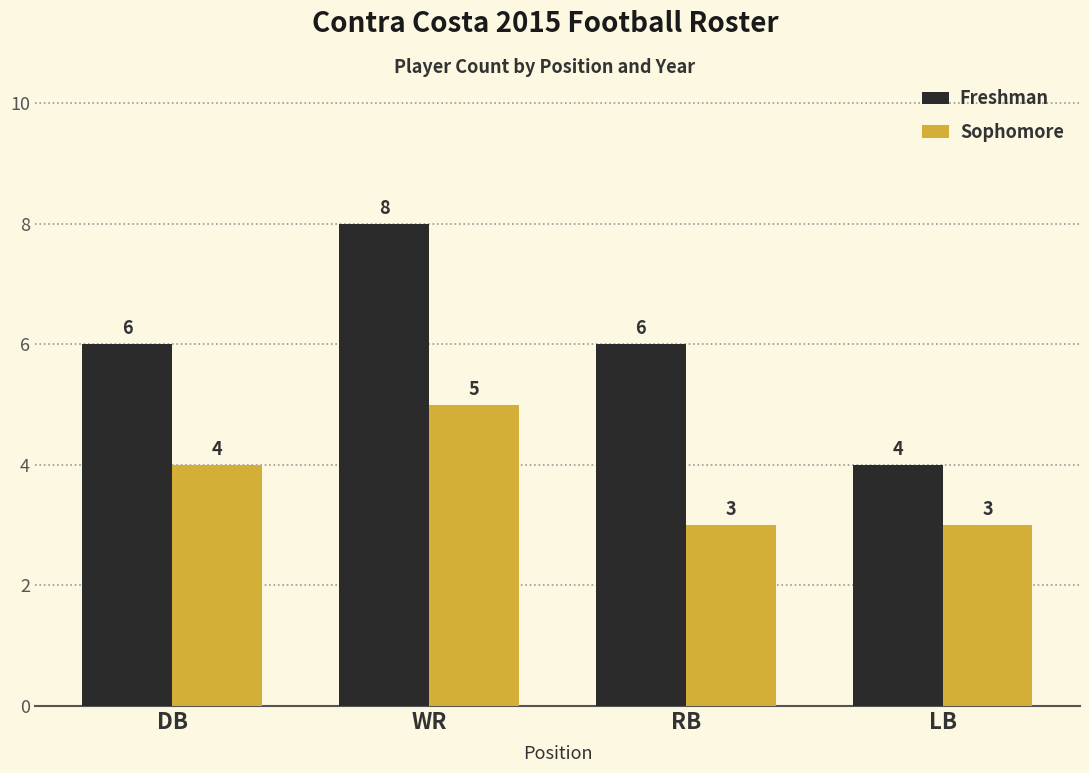

How many values in the Freshman series are below 6?

1